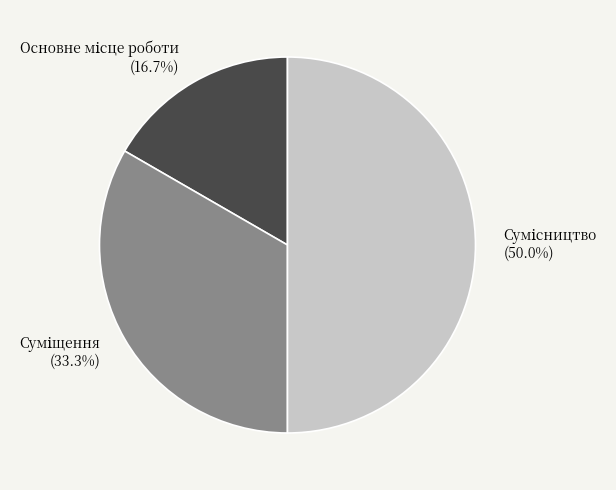

Is there any slice that represents more than half of the pie?

No